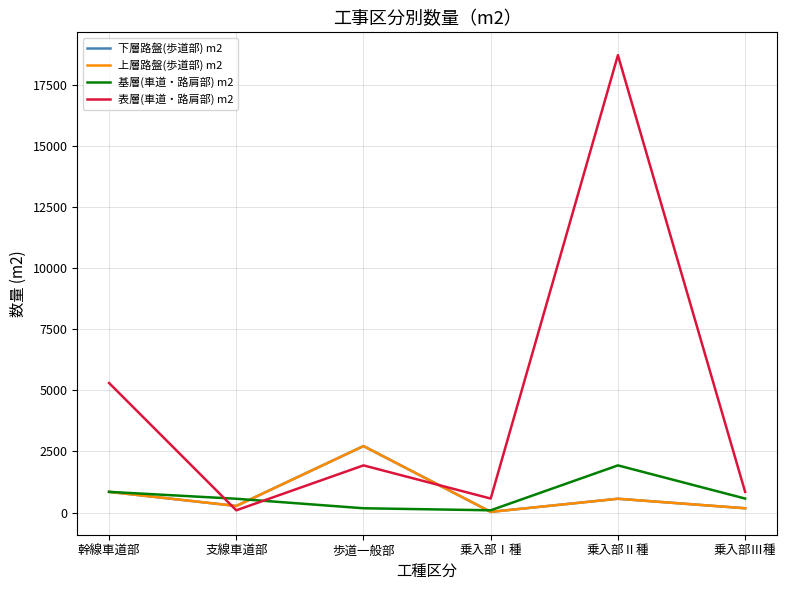

True or false: 基層(車道・路肩部) m2 and 上層路盤(歩道部) m2 intersect in this chart.

True